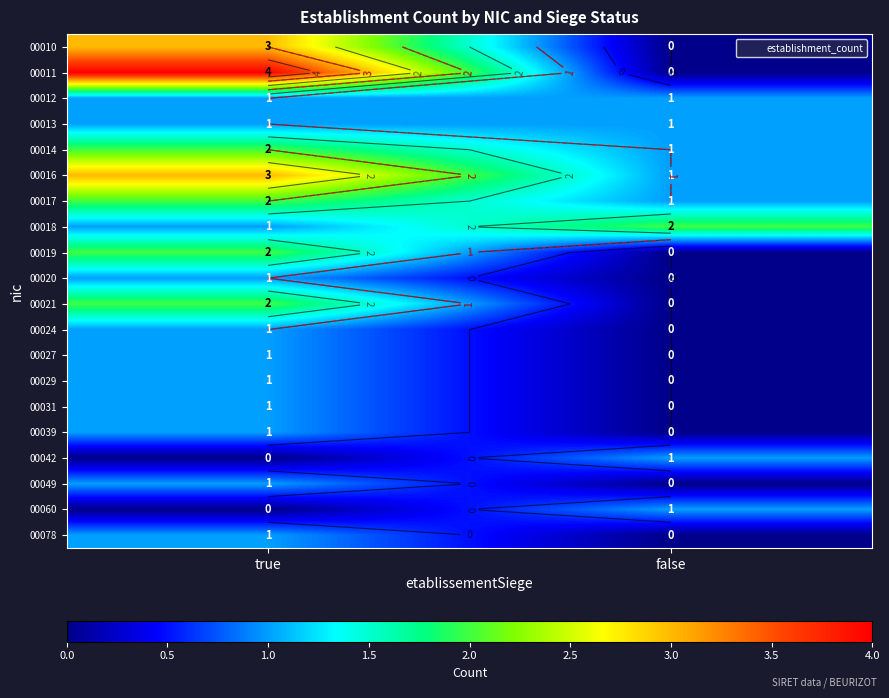

Which has a higher value, false or true?

true